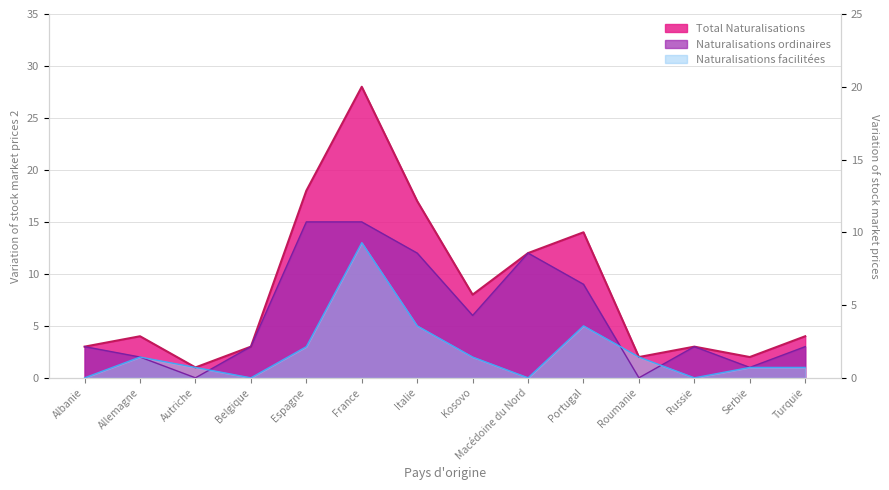

What is the difference between the second highest and minimum values in the Naturalisations facilitées series?

5